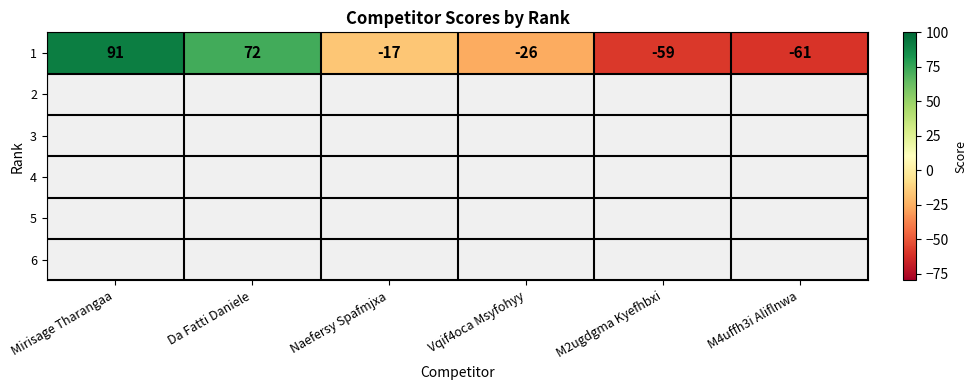

List the labels in order of value, smallest first.

M4uffh3i Aliflnwa, M2ugdgma Kyefhbxi, Vqif4oca Msyfohyy, Naefersy Spafmjxa, Da Fatti Daniele, Mirisage Tharangaa